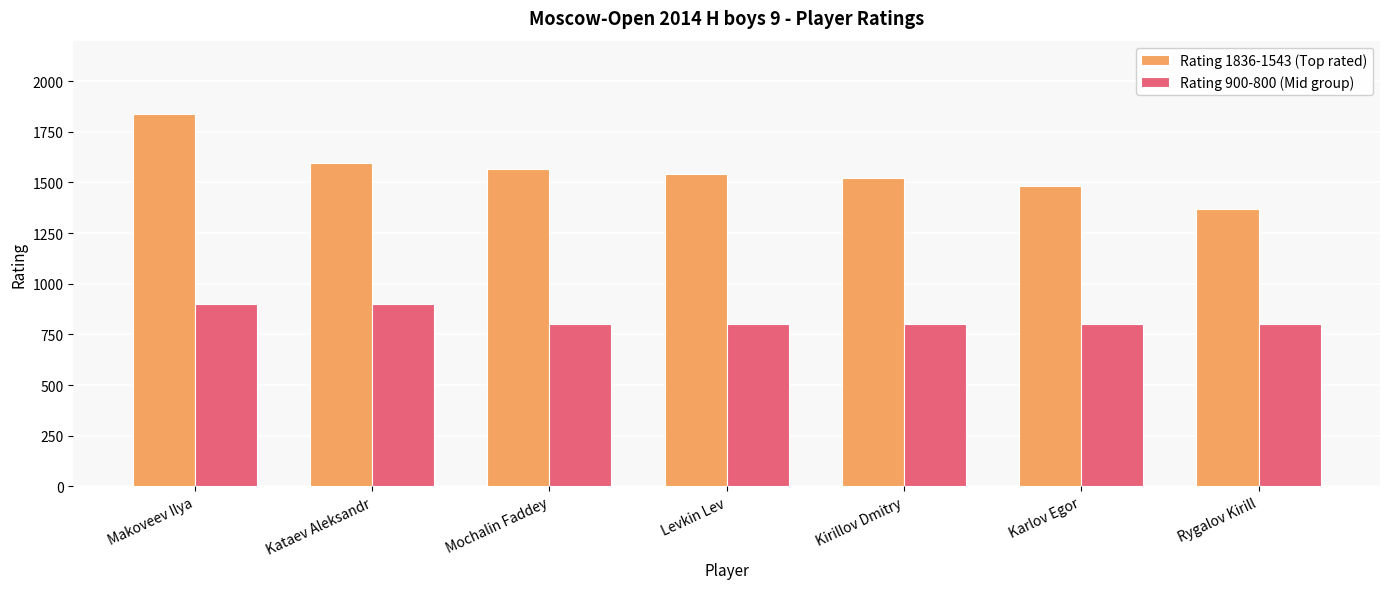

Are the bars horizontal?

No